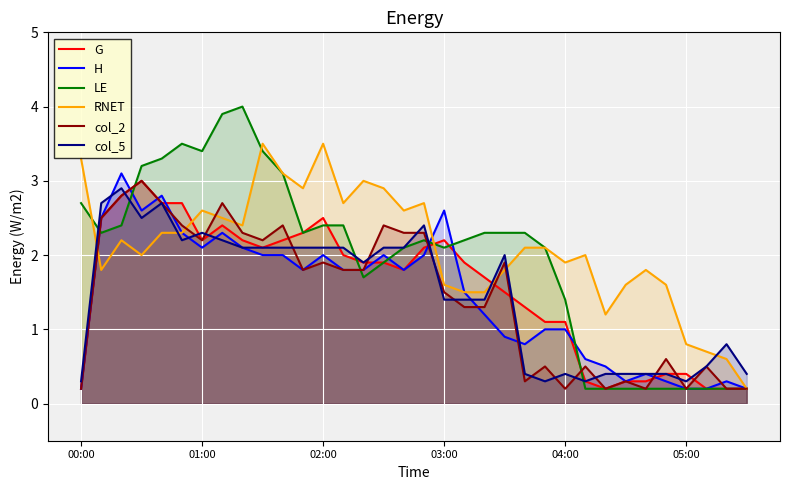

What is the smallest value displayed?

0.2